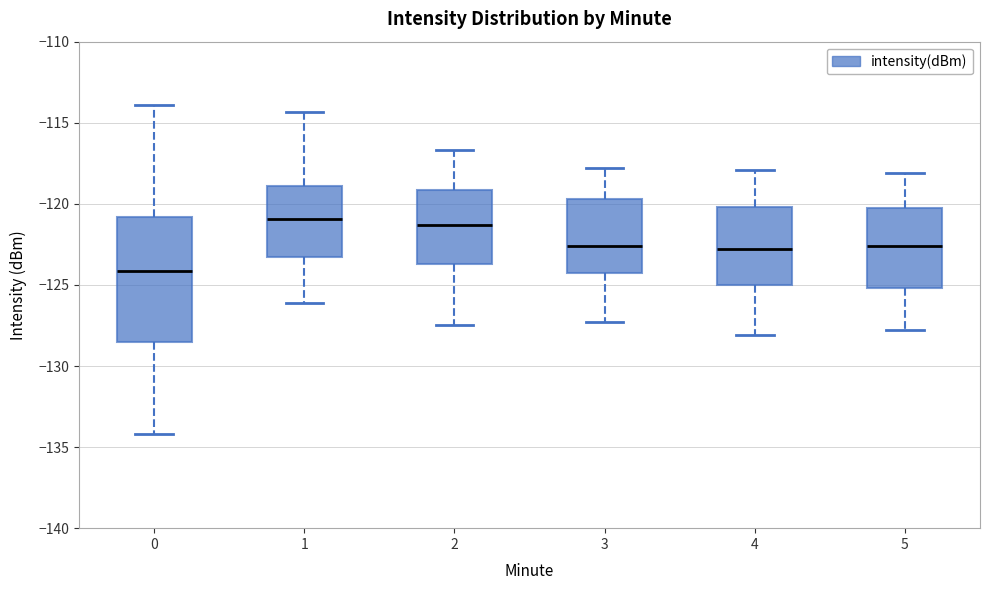

Reading left to right, read every box against the y-axis: the position of its median line, the range the box covers, and the ends of its whiskers. The values are not printed on the chart, so give them approximately, as read against the axis.

0: median -124.0, box -128.5 to -121.0, whiskers -134.0 to -114.0
1: median -121.0, box -123.5 to -119.0, whiskers -126.0 to -114.5
2: median -121.5, box -123.5 to -119.0, whiskers -127.5 to -116.5
3: median -122.5, box -124.0 to -119.5, whiskers -127.5 to -118.0
4: median -123.0, box -125.0 to -120.0, whiskers -128.0 to -118.0
5: median -122.5, box -125.0 to -120.0, whiskers -128.0 to -118.0